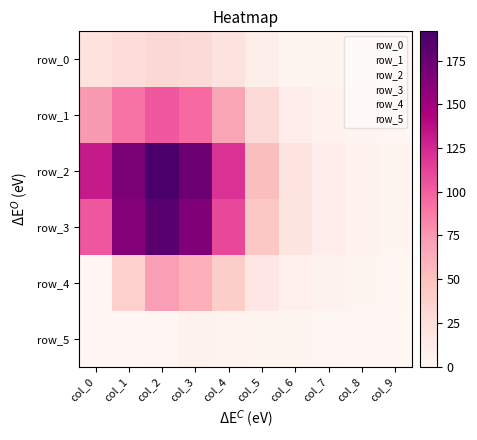

Reading right to left, transcribe all the data shown in this chart.

row_0: 0.4	0.9	1.6	3.1	9.1	20.6	29.2	30.9	26.5	21.8
row_1: 1.3	2.8	5.4	10.4	29.2	67.8	94.9	102.7	91.2	74.2
row_2: 2.6	5.4	9.8	19.2	51.9	121.1	174.4	191.8	166.9	131.6
row_3: 2.8	5.8	10.2	18.7	45.5	110.5	164.4	183.0	162.3	104.1
row_4: 1.4	2.8	4.8	8.5	17.3	39.2	61.9	72.0	37.3	0.6
row_5: 0.4	0.7	1.1	1.6	2.6	4.0	5.0	1.4	0.0	0.0